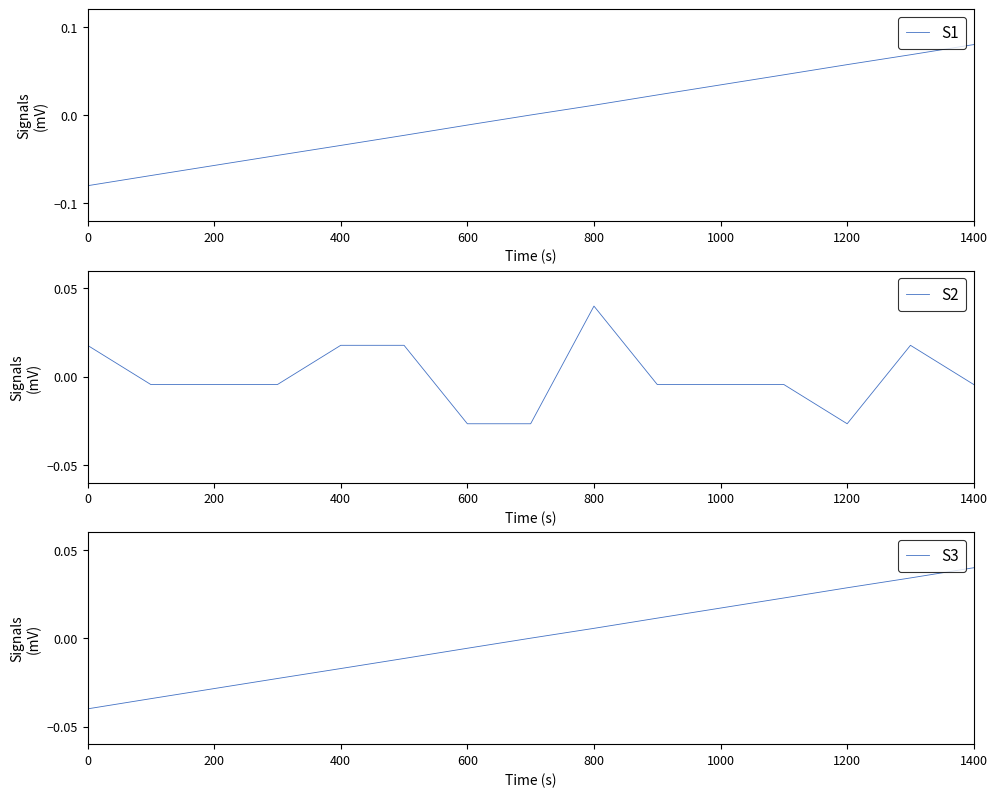

Count the number of categories in the chart.

15